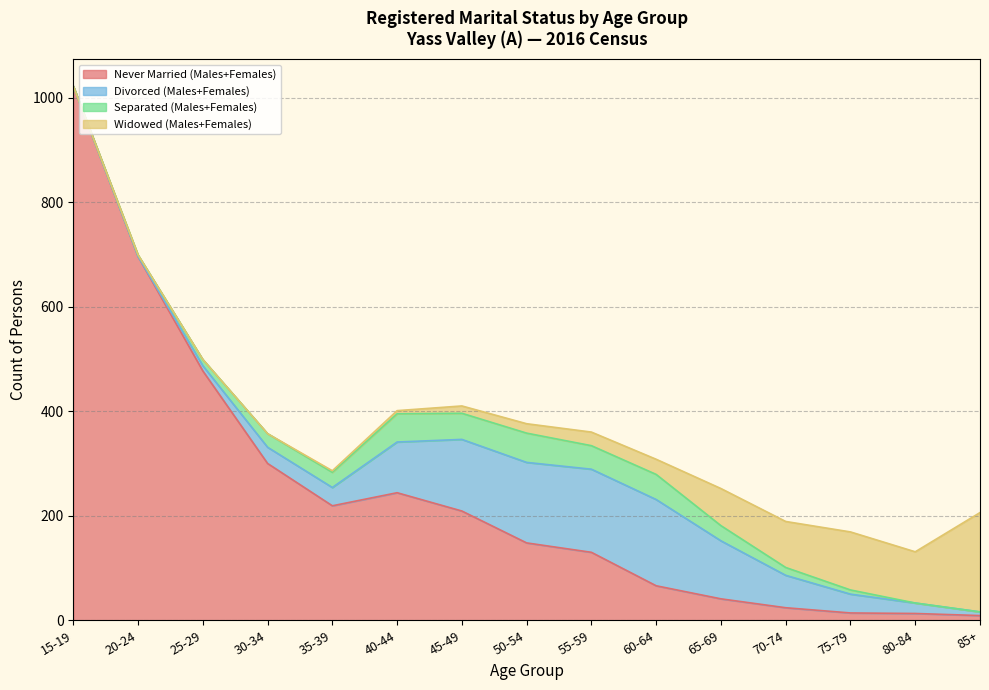

What position from the left is 35-39?

5